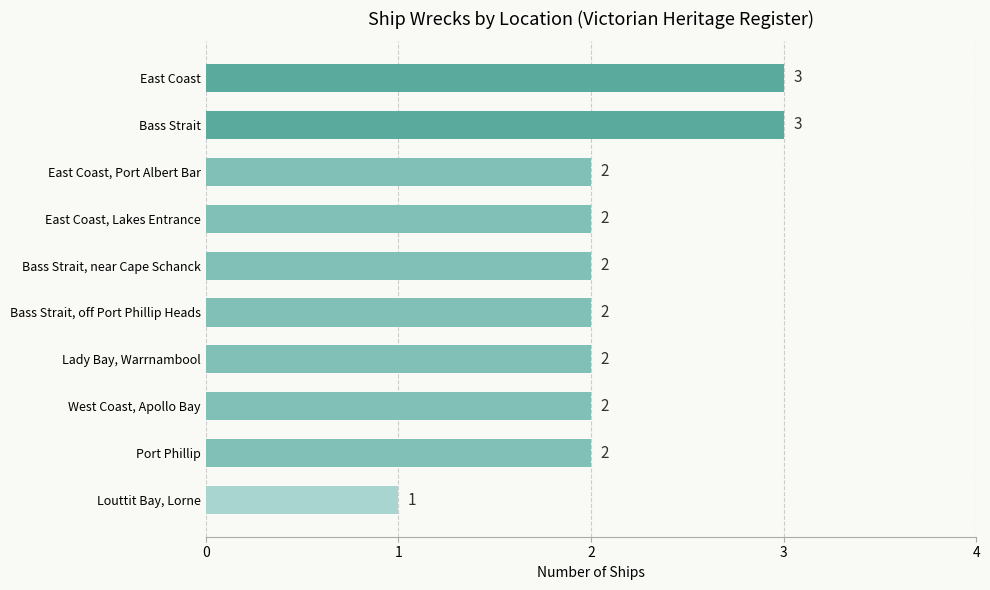

The value at East Coast, Port Albert Bar is 1. True or false?

False